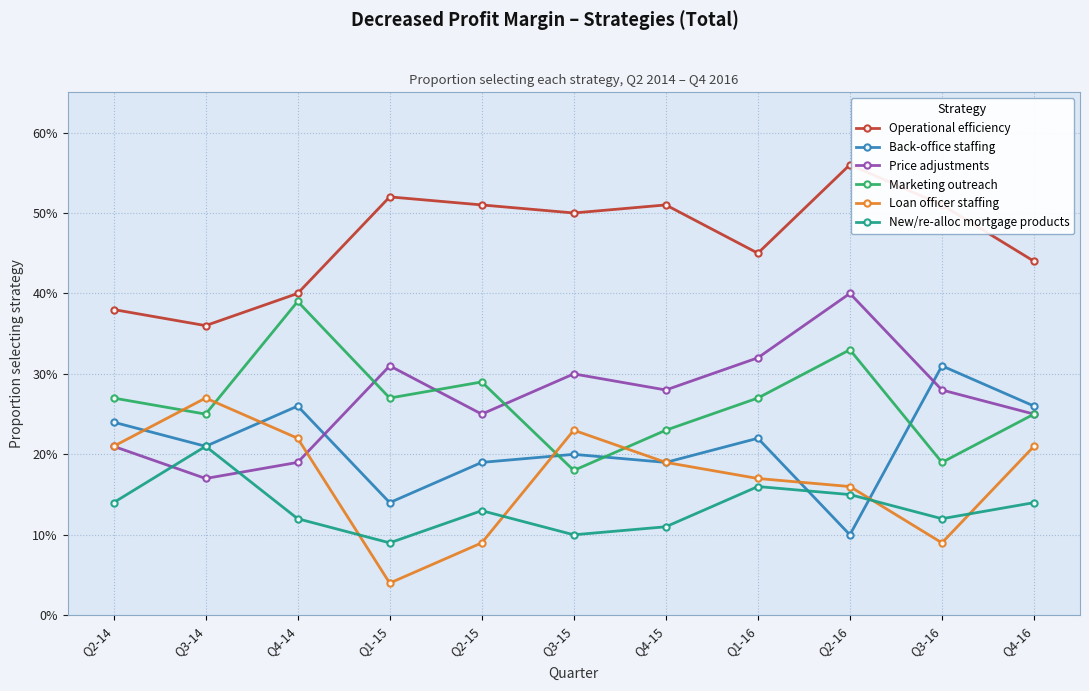

What are all the series names shown in the legend?

Operational efficiency, Back-office staffing, Price adjustments, Marketing outreach, Loan officer staffing, New/re-alloc mortgage products